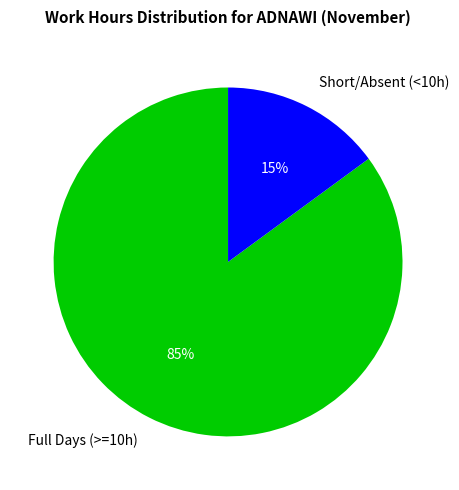

How many segments does this pie chart have?

2